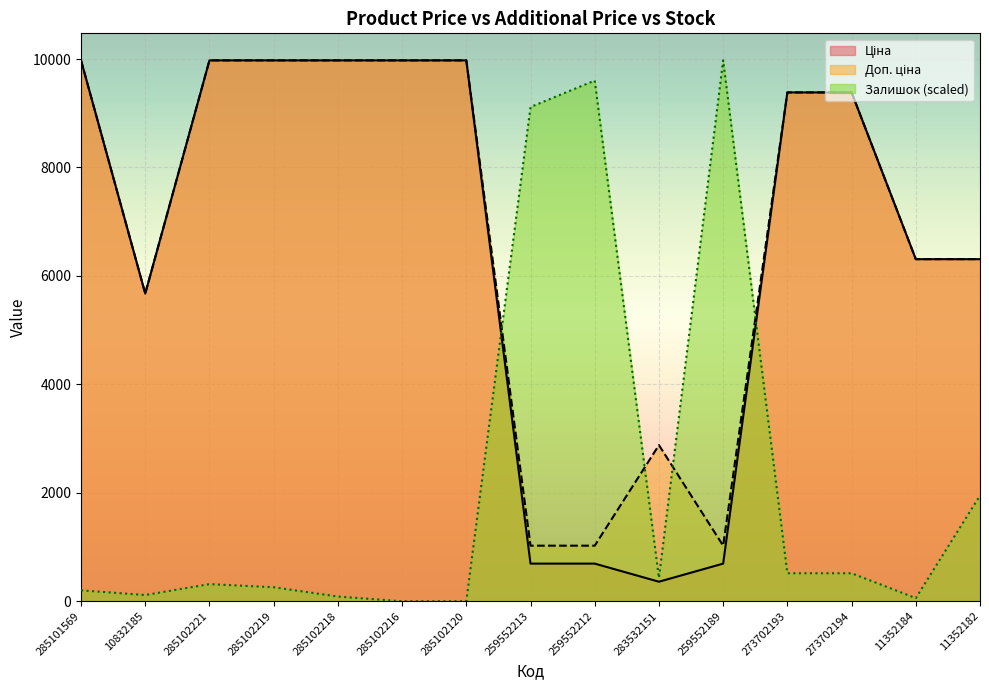

Is it true that Доп. ціна equals 6135.7 at 285102221?

False